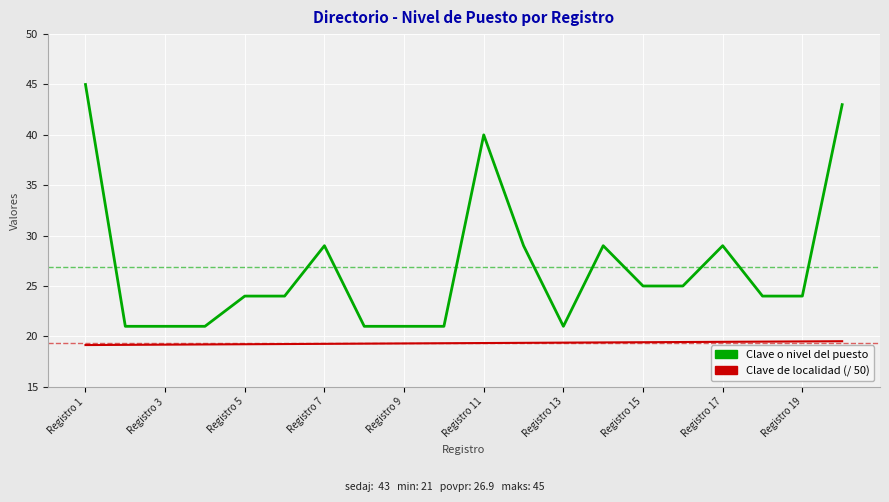

Count the number of data series in this chart.

2